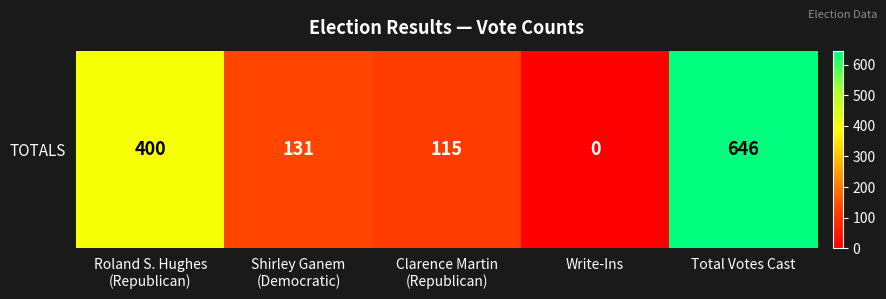

True or false: the data shows 115 at Clarence Martin
(Republican).

True